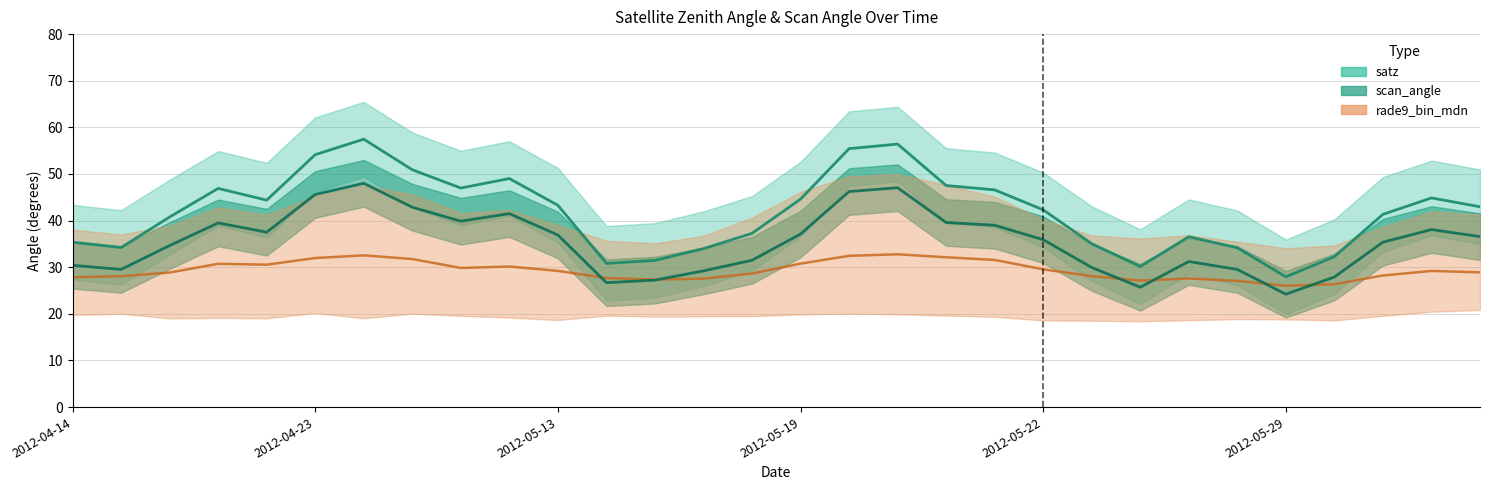

At which category does satz reach its first local peak?

2012-04-17